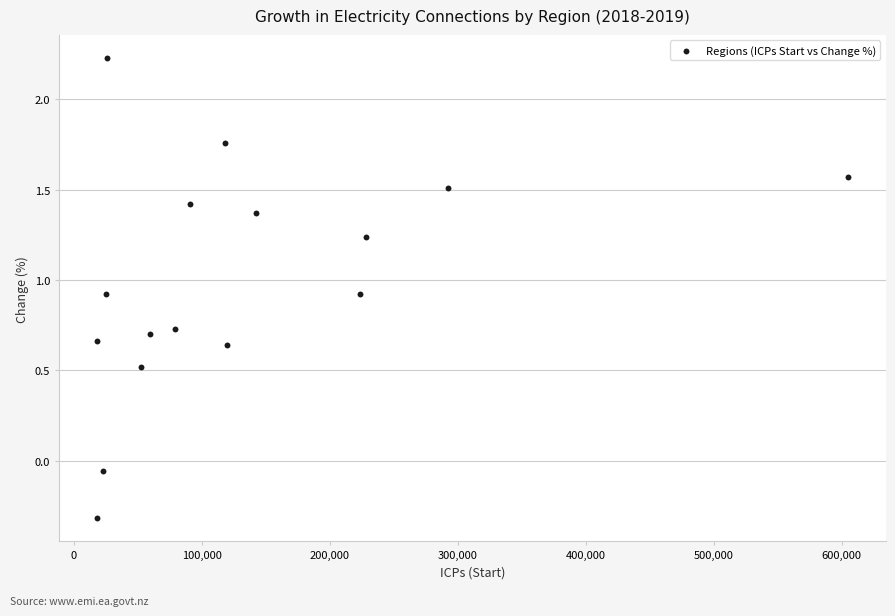

What is the range of X values (max minus min)?

587378.0